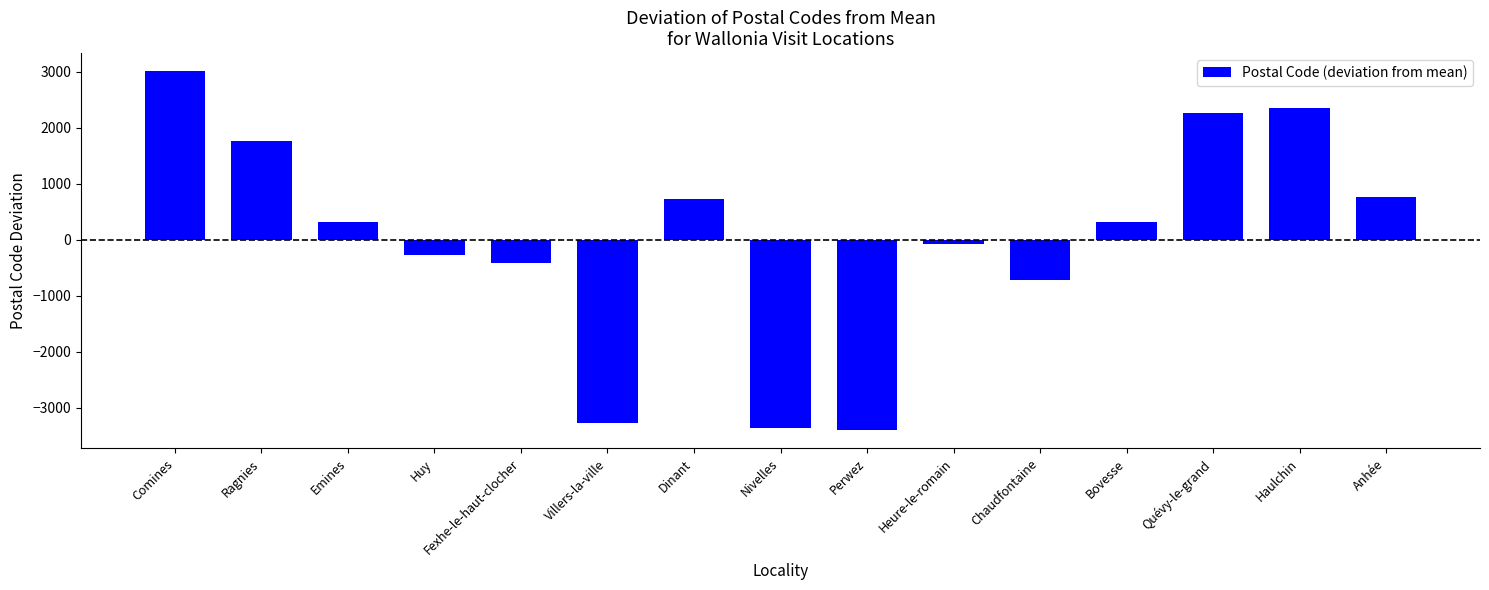

What is the smallest value displayed?

-3407.3